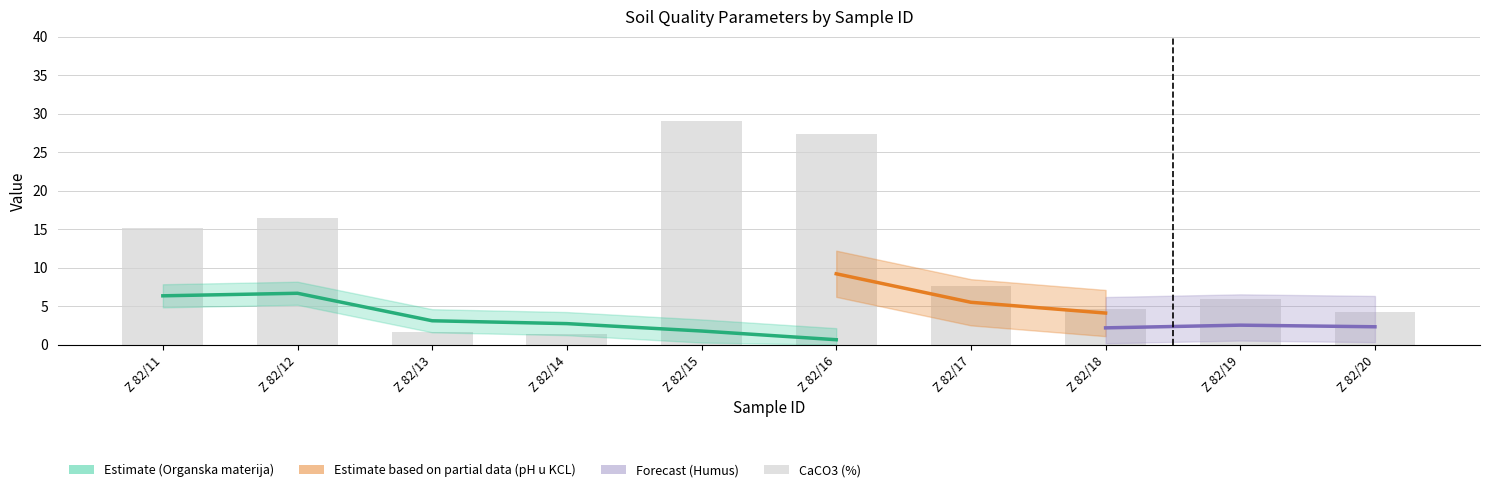

List the labels in order of value, largest first.

Z 82/15, Z 82/16, Z 82/12, Z 82/11, Z 82/17, Z 82/19, Z 82/18, Z 82/20, Z 82/13, Z 82/14